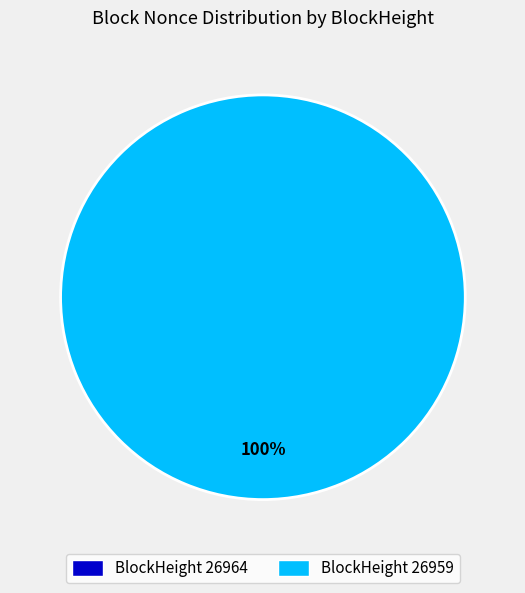

The 26959 slice represents 100% of the pie. True or false?

True